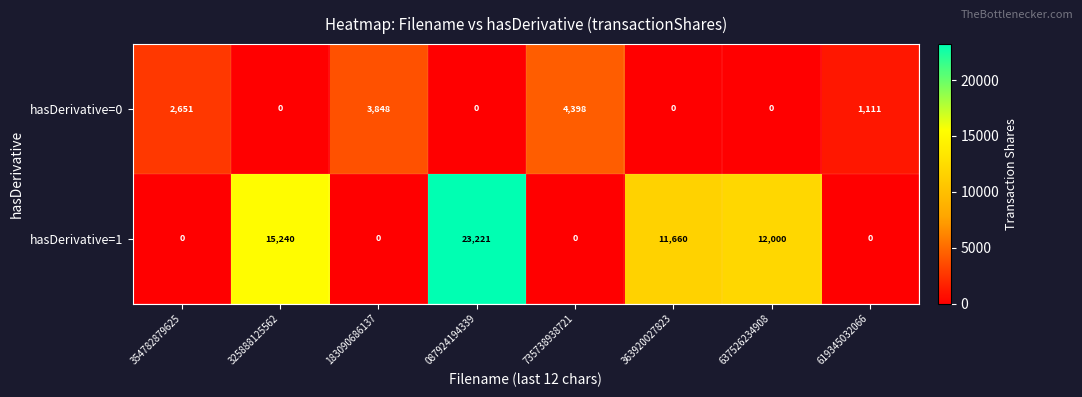

Which series has the largest total across all categories?

hasDerivative=1